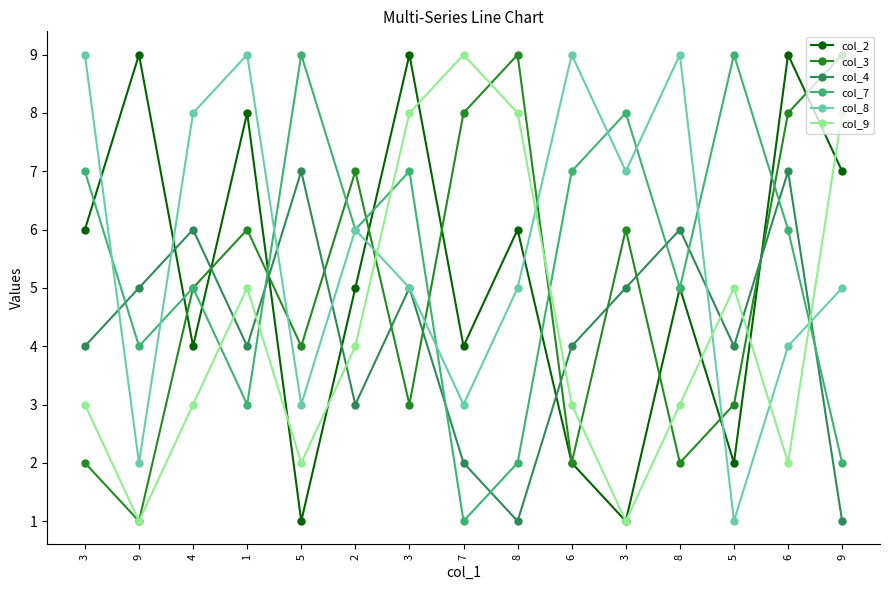

Between which two adjacent categories do col_9 and col_2 first intersect?

1 and 5